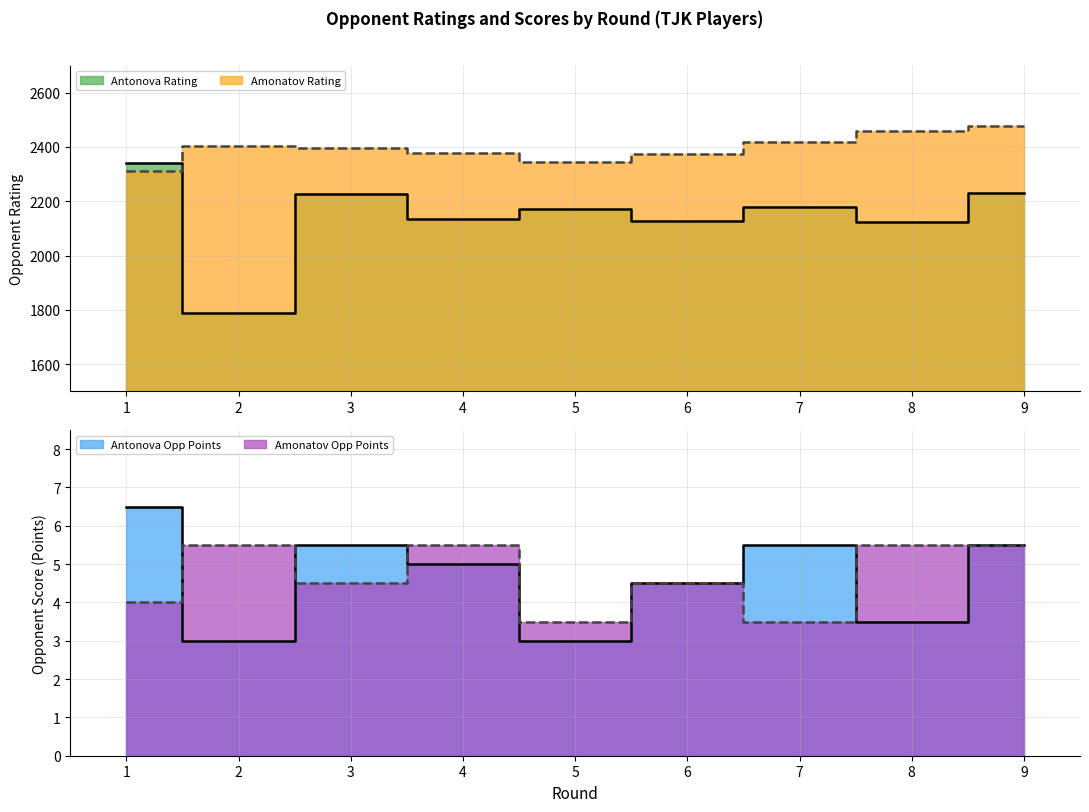

What is the total value across all series at 4?

4521.5